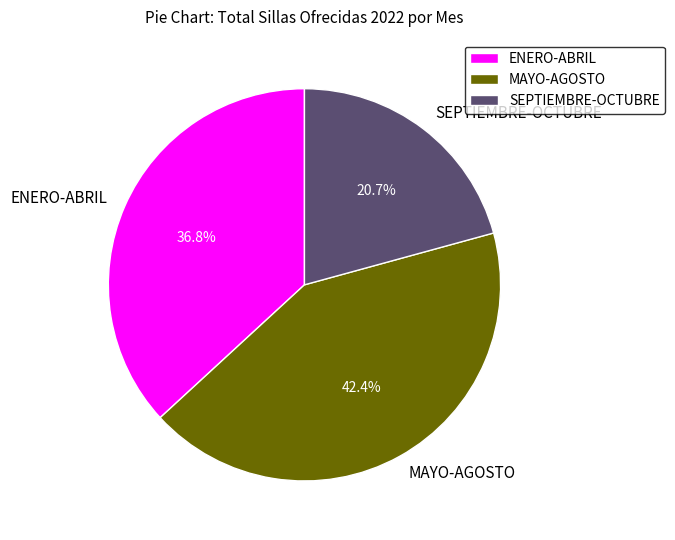

Which category has the smallest portion of the pie?

SEPTIEMBRE-OCTUBRE